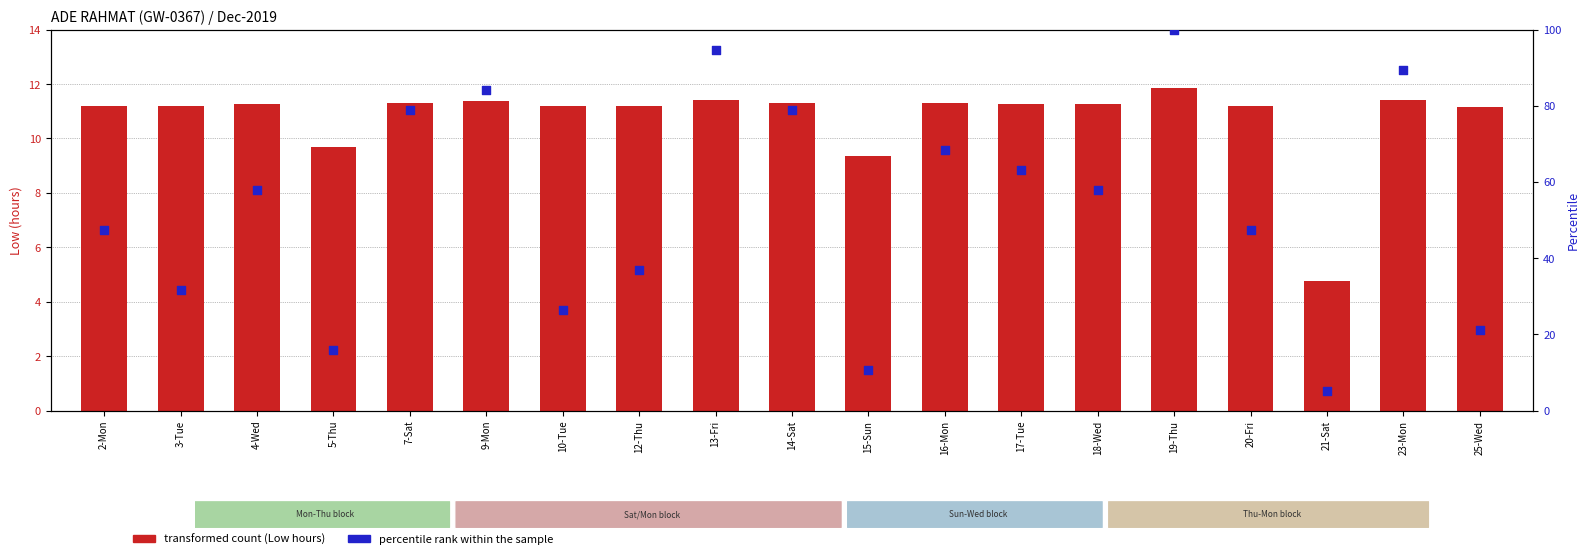

At how many categories does at least one series exceed 28?

14